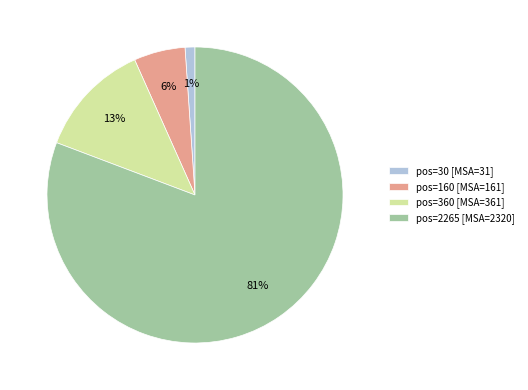

Rank the categories by value from lowest to highest.

pos=30 [MSA=31], pos=160 [MSA=161], pos=360 [MSA=361], pos=2265 [MSA=2320]